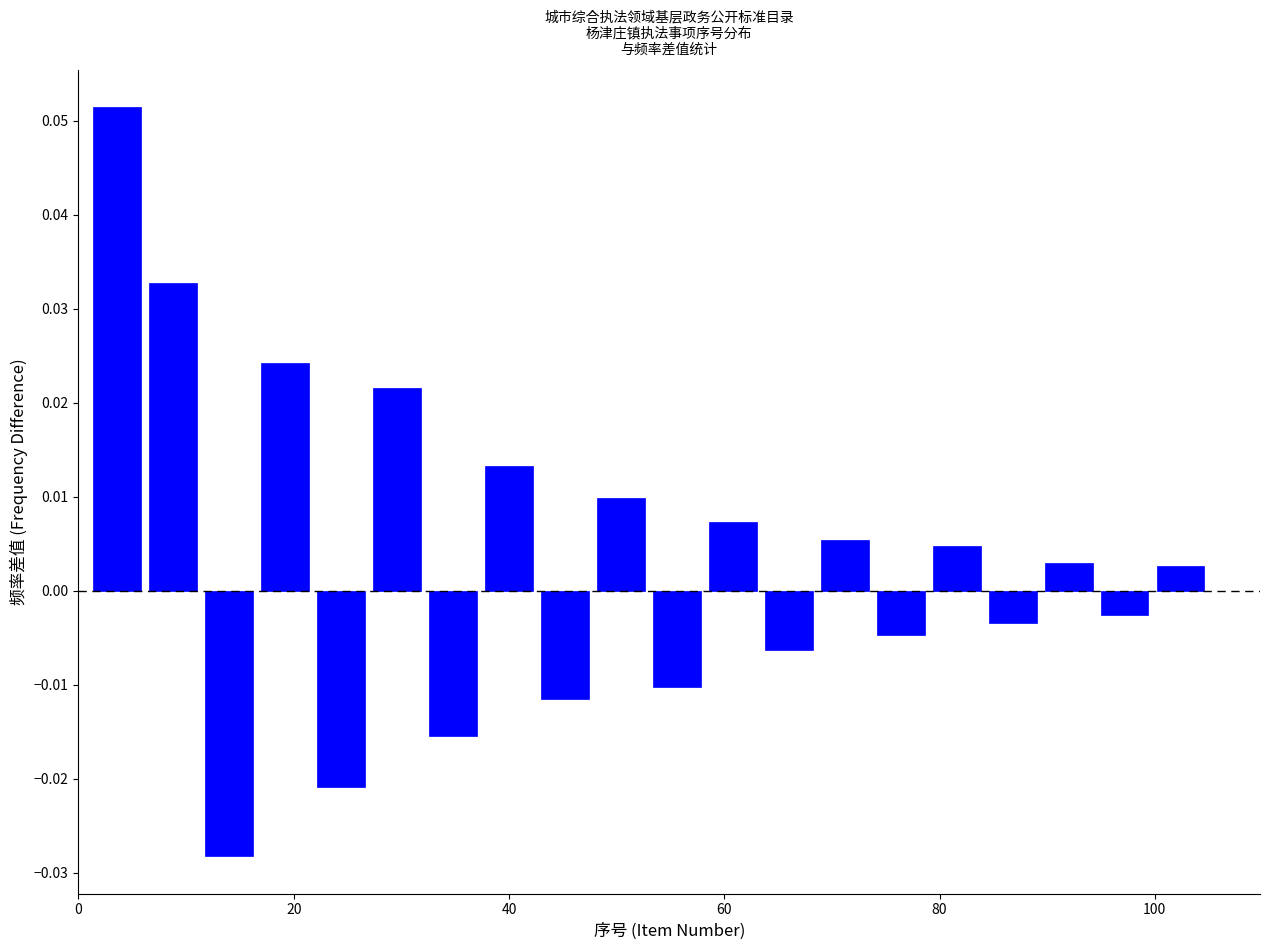

Around what value on the x-axis is the tallest bar? Give the approximate position of its centre, as read against the axis.

4